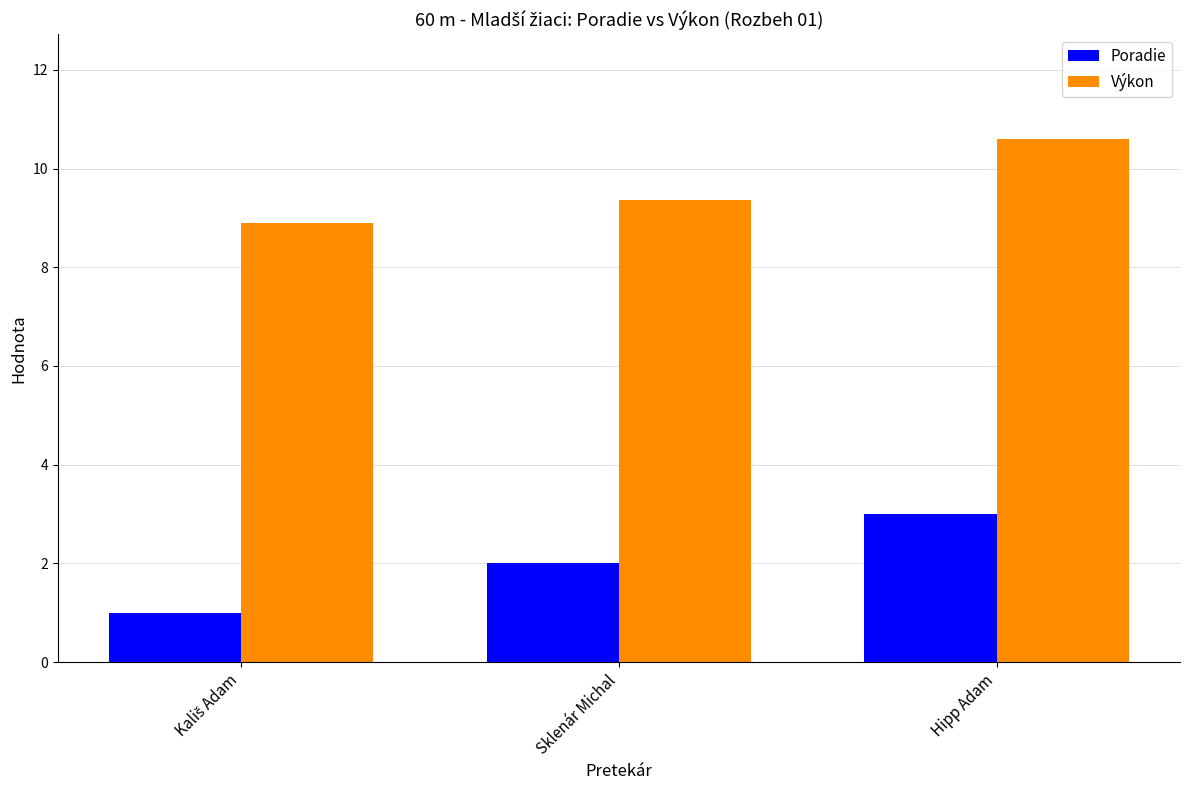

The Poradie series shows 1.1 at Sklenár Michal. True or false?

False